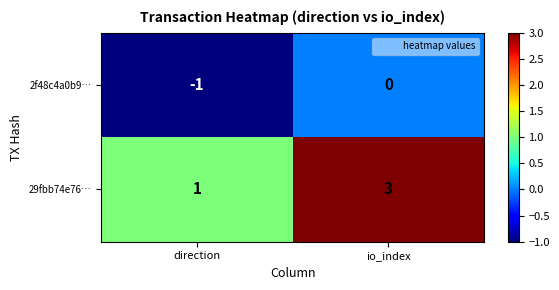

At direction, list the series in order from largest to smallest.

29fbb74e76…, 2f48c4a0b9…